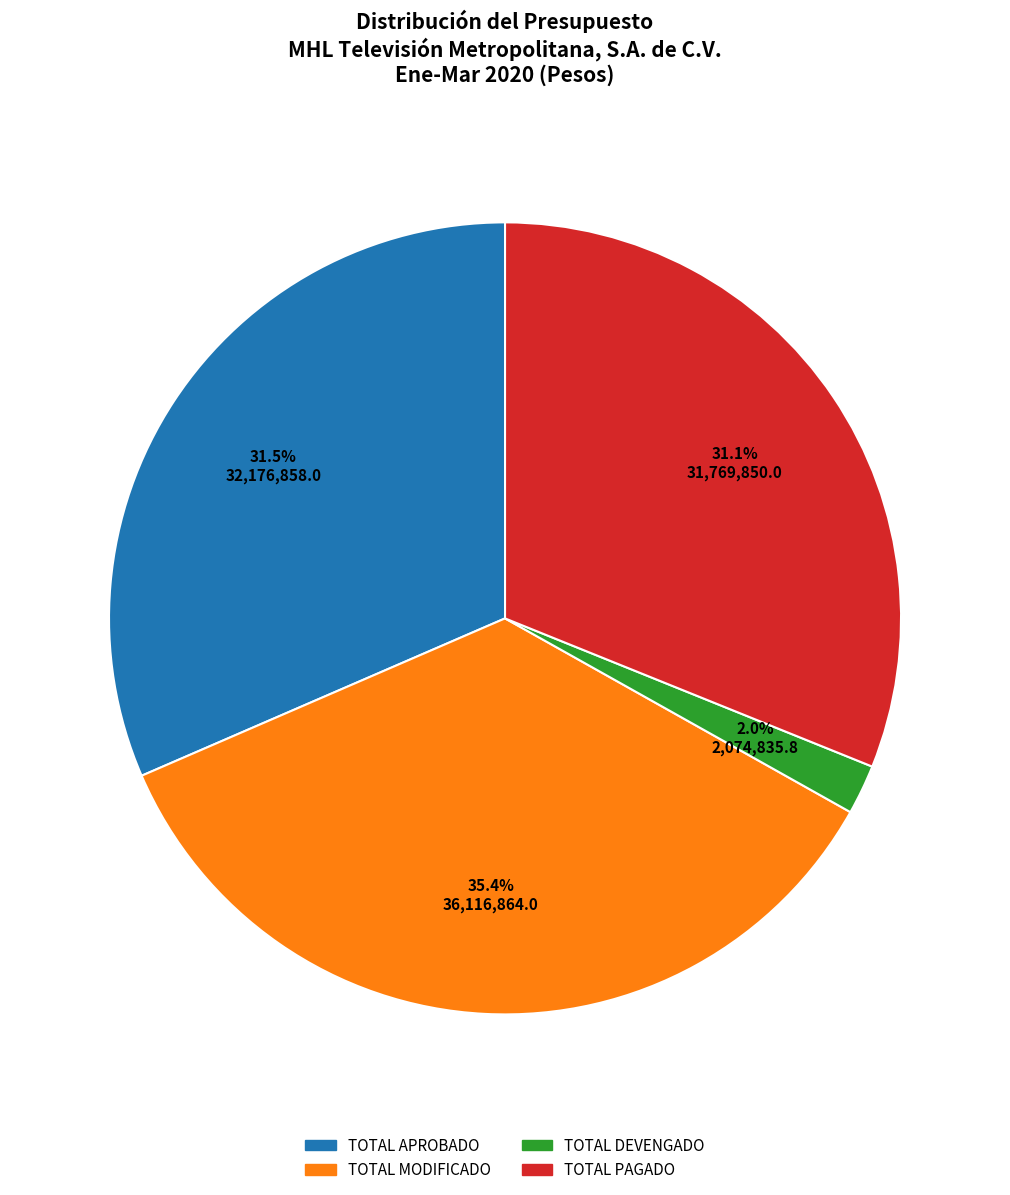

To the nearest percent, what is the average slice percentage?

25%